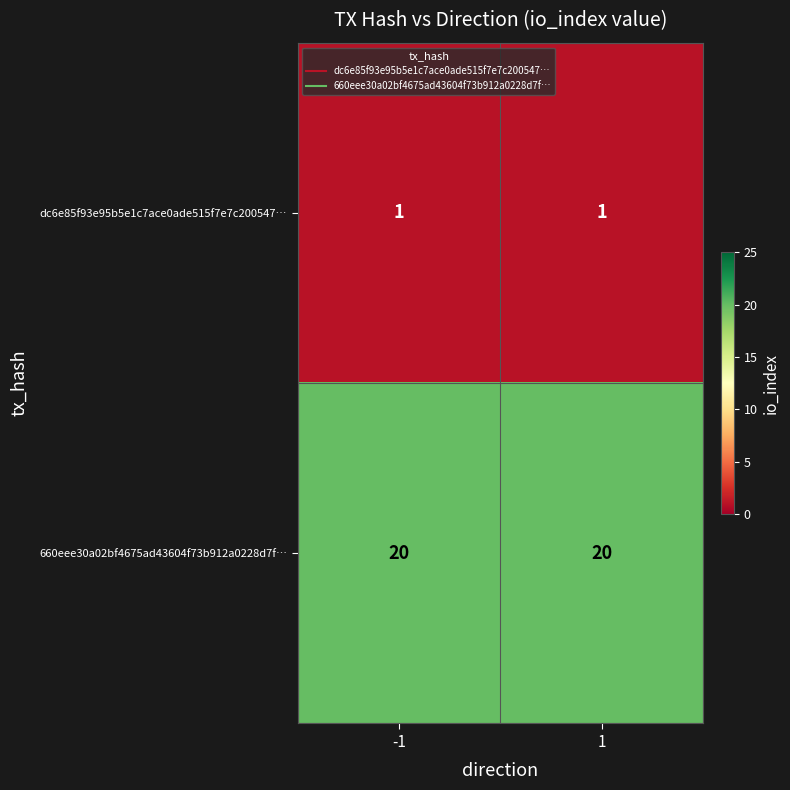

What is the sum of all 660eee30a02bf4675ad43604f73b912a0228d7f… values?

40